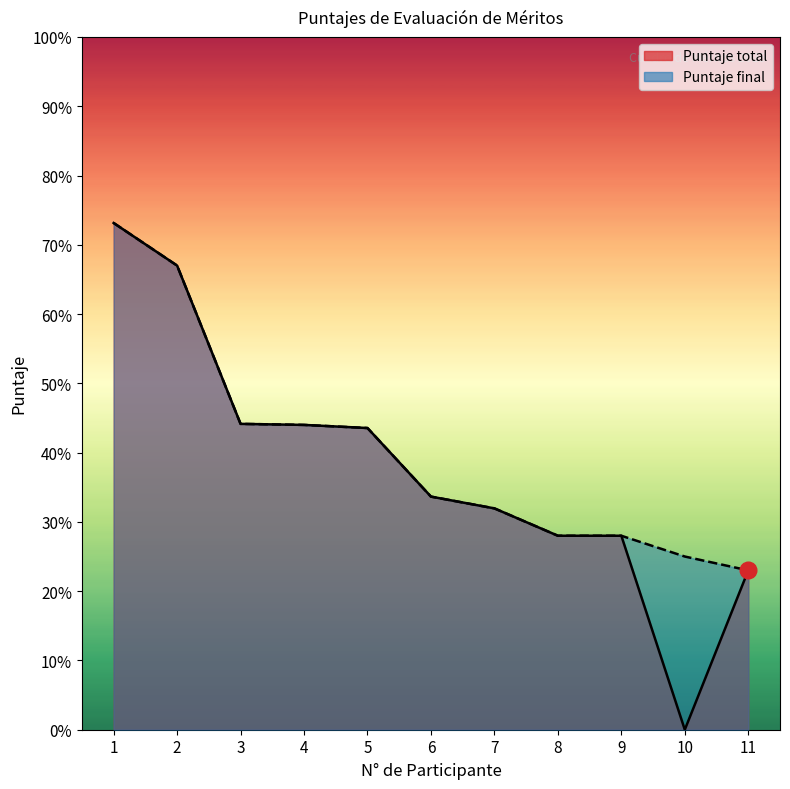

What is the total value across all series at 1?

146.3